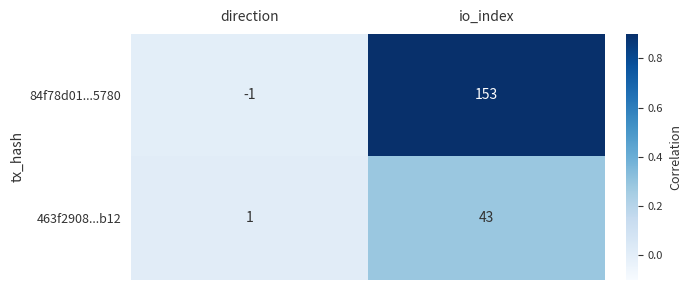

What value does the 463f2908...b12 series have at io_index, to the nearest 10?

40